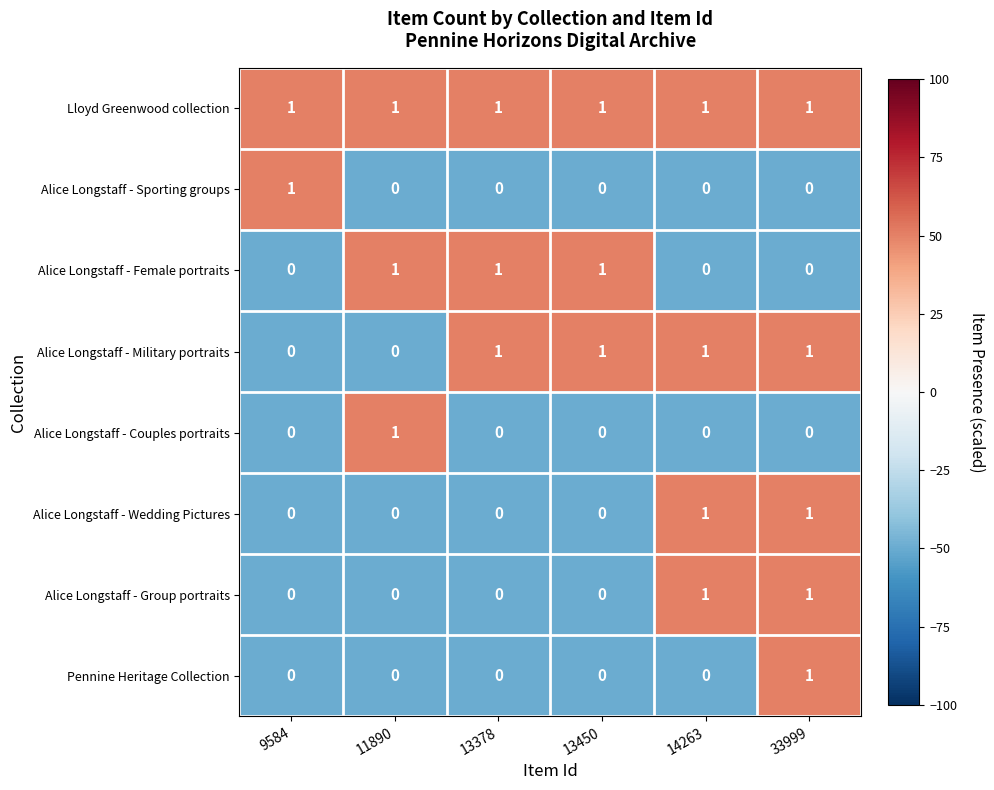

Which series changed the most between 14263 and 33999?

Pennine Heritage Collection